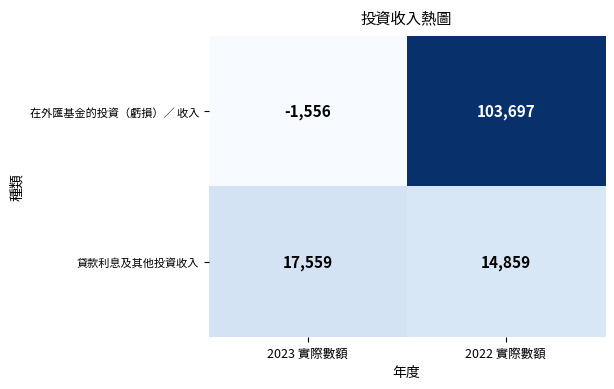

What is the approximate value of 貸款利息及其他投資收入 at 2023 實際數額?

17559